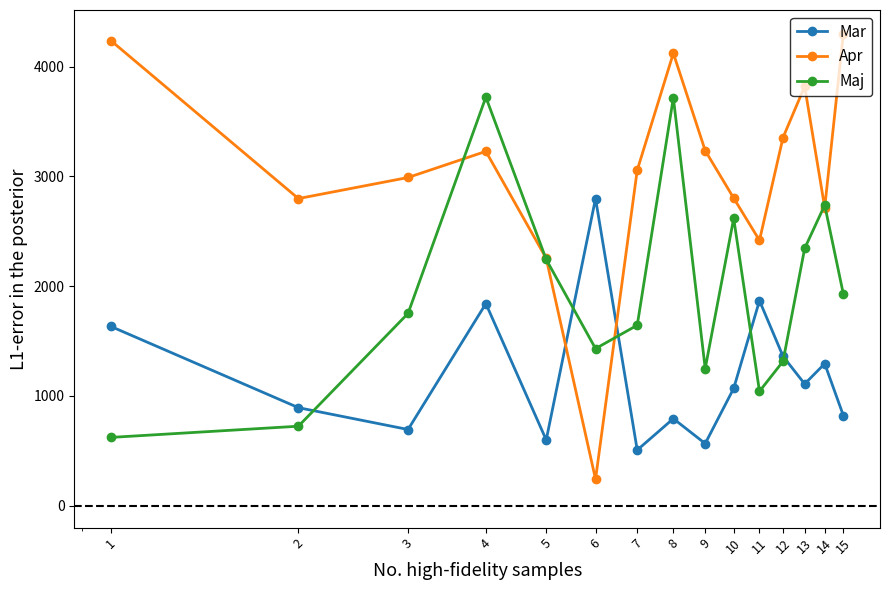

True or false: Maj and Apr cross at least once.

True